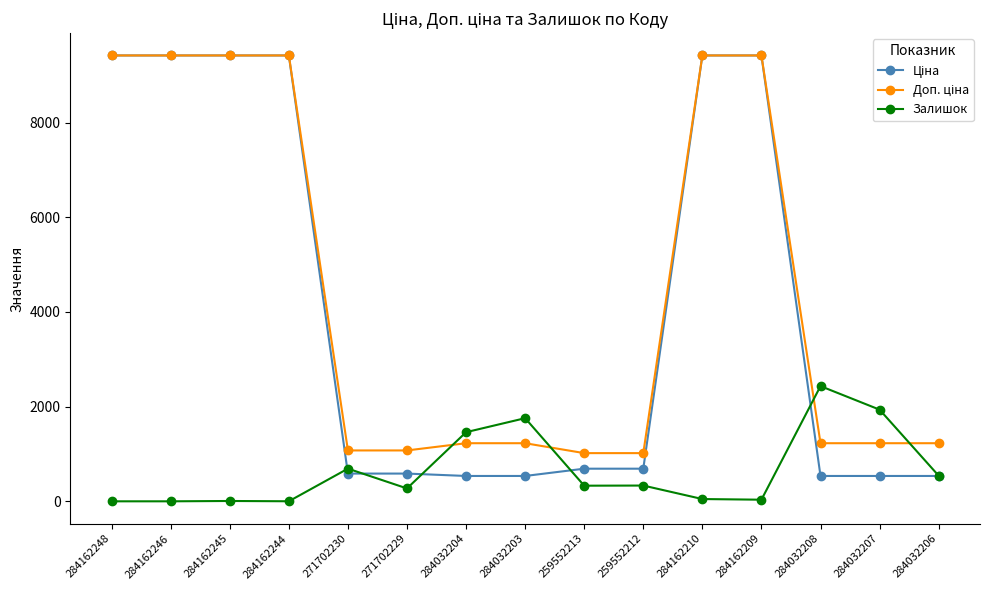

At how many categories does at least one series exceed 4389?

6